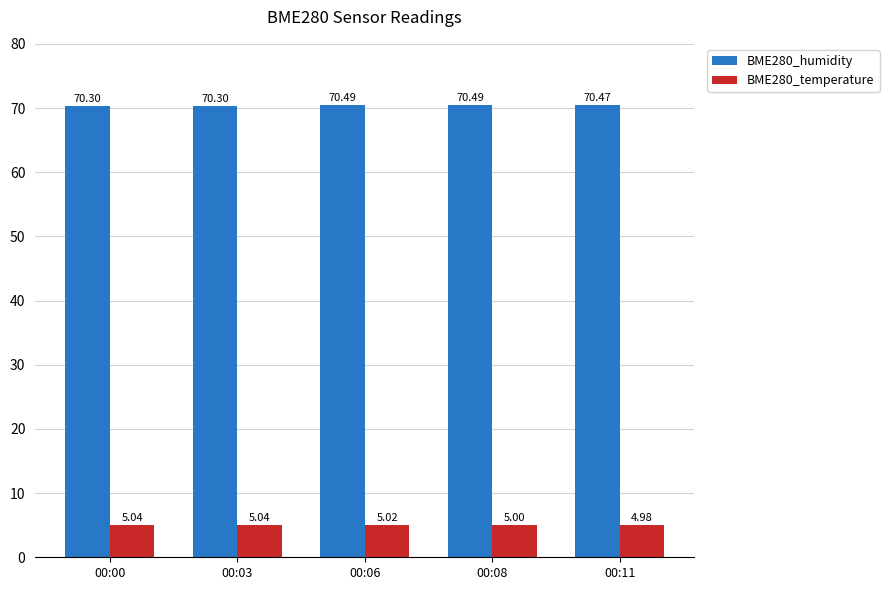

Is it true that BME280_humidity equals 70.3 at 00:00?

True